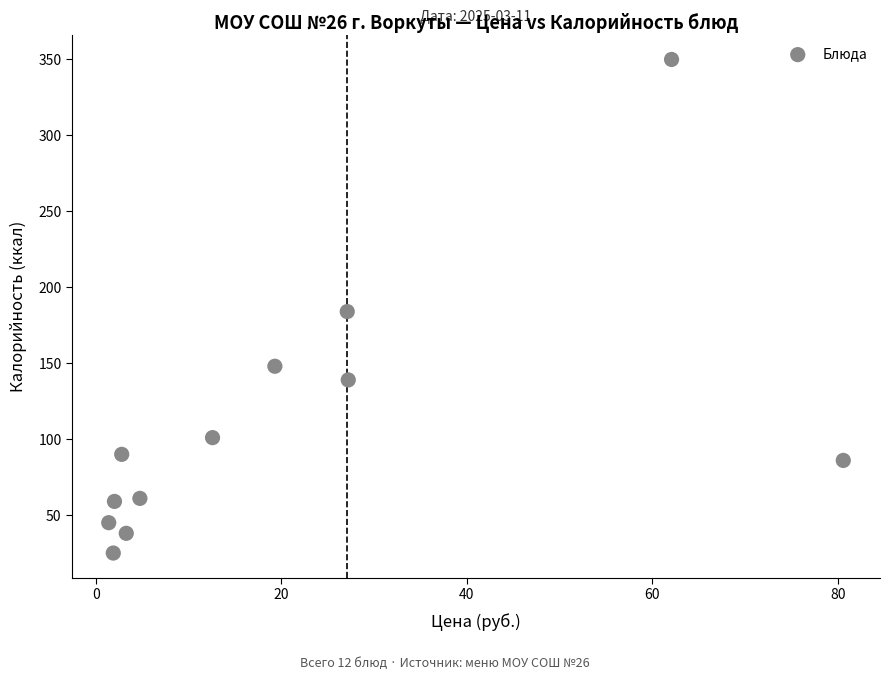

What is the range of Y values (max minus min)?

325